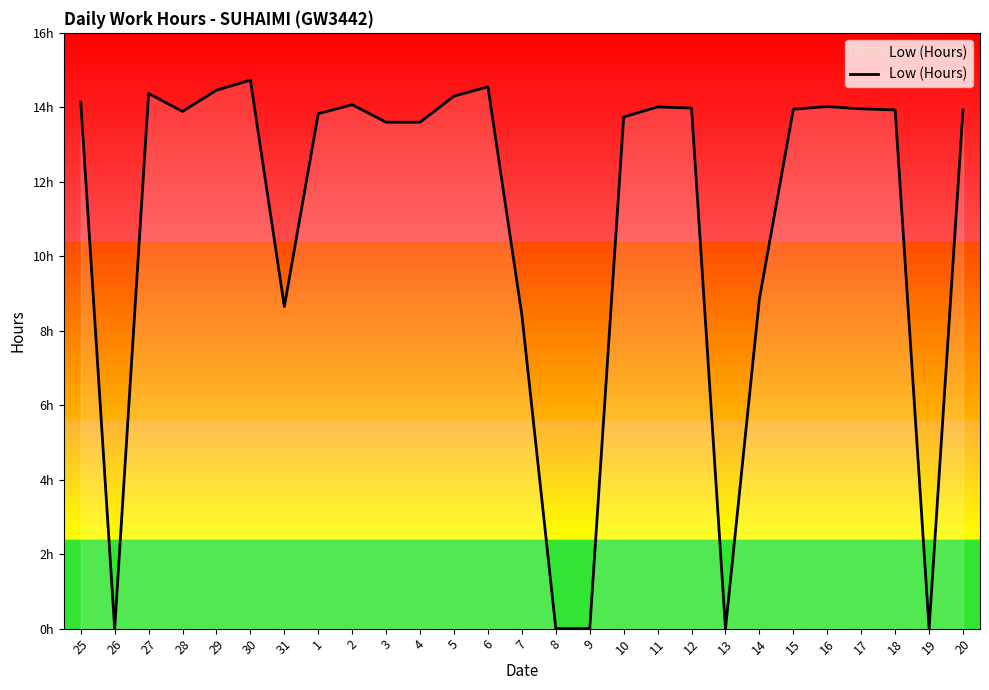

What is the approximate value at 15?

13.9